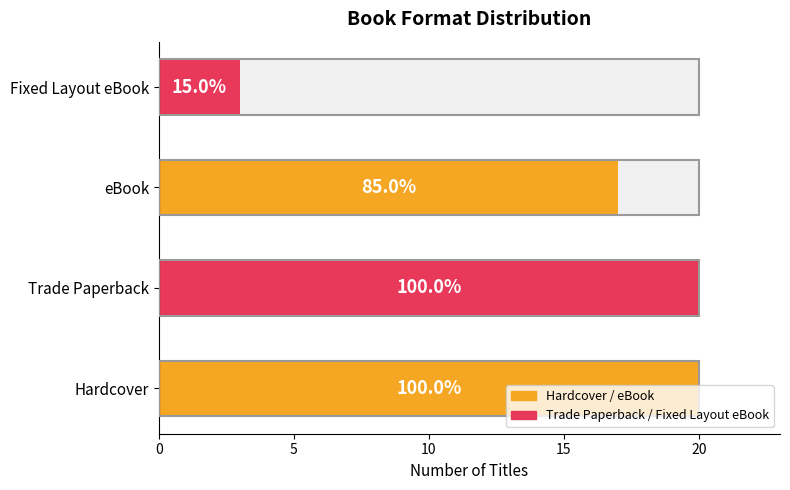

What is the smallest value displayed?

3